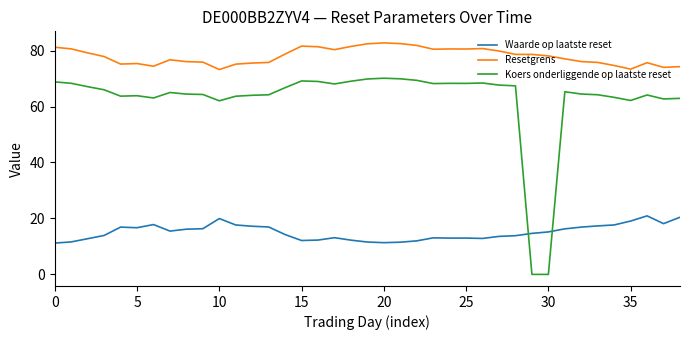

True or false: Resetgrens and Waarde op laatste reset cross at least once.

False